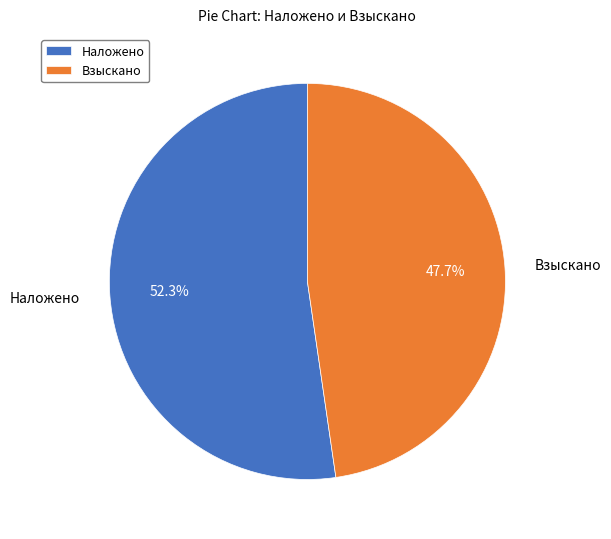

Is Взыскано the majority of the pie?

No